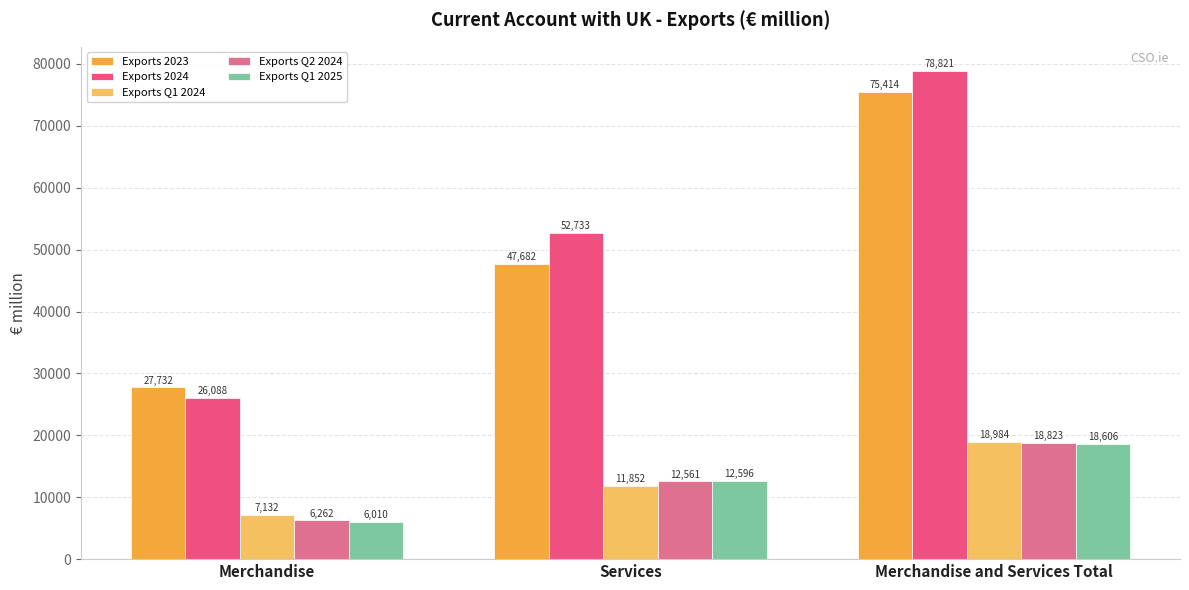

The Exports Q1 2024 series shows 18984 at Merchandise and Services Total. True or false?

True